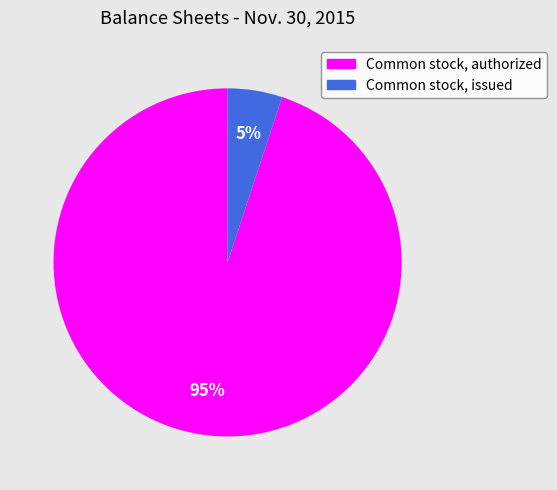

How many segments does this pie chart have?

2